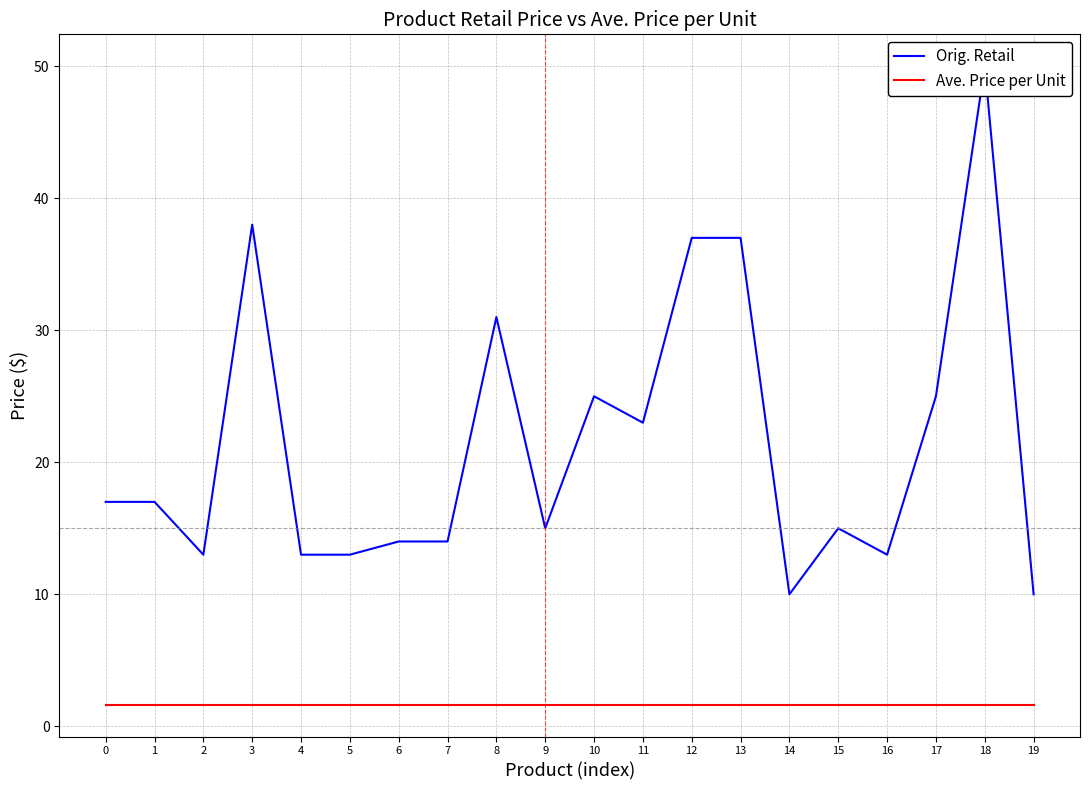

Reading right to left, what are all the values shown in this chart?

Orig. Retail: 10.0	50.0	25.0	13.0	15.0	10.0	37.0	37.0	23.0	25.0	15.0	31.0	14.0	14.0	13.0	13.0	38.0	13.0	17.0	17.0
Ave. Price per Unit: 1.6	1.6	1.6	1.6	1.6	1.6	1.6	1.6	1.6	1.6	1.6	1.6	1.6	1.6	1.6	1.6	1.6	1.6	1.6	1.6